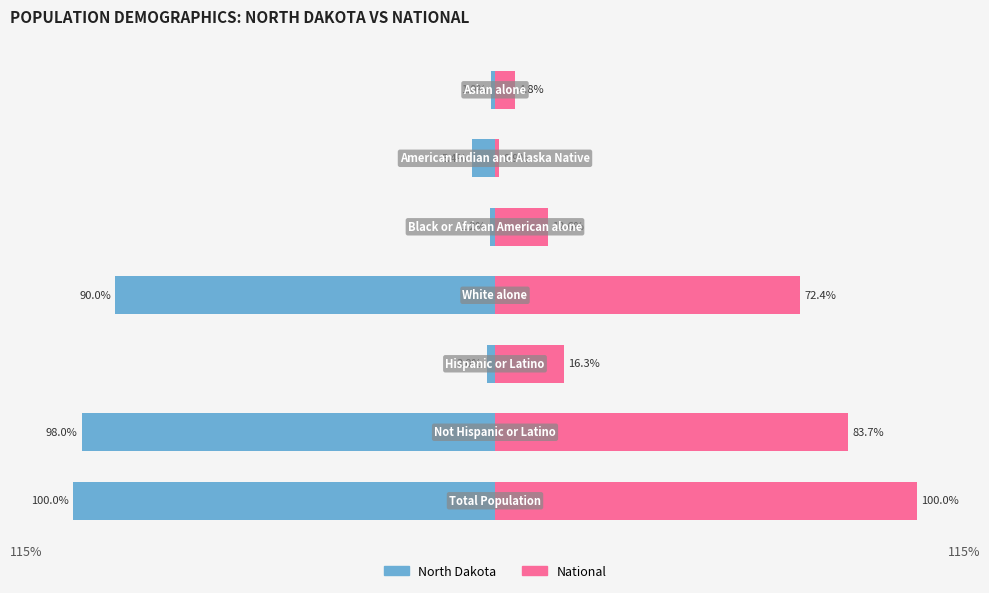

What is the difference between the highest and lowest values at 4?

13.8